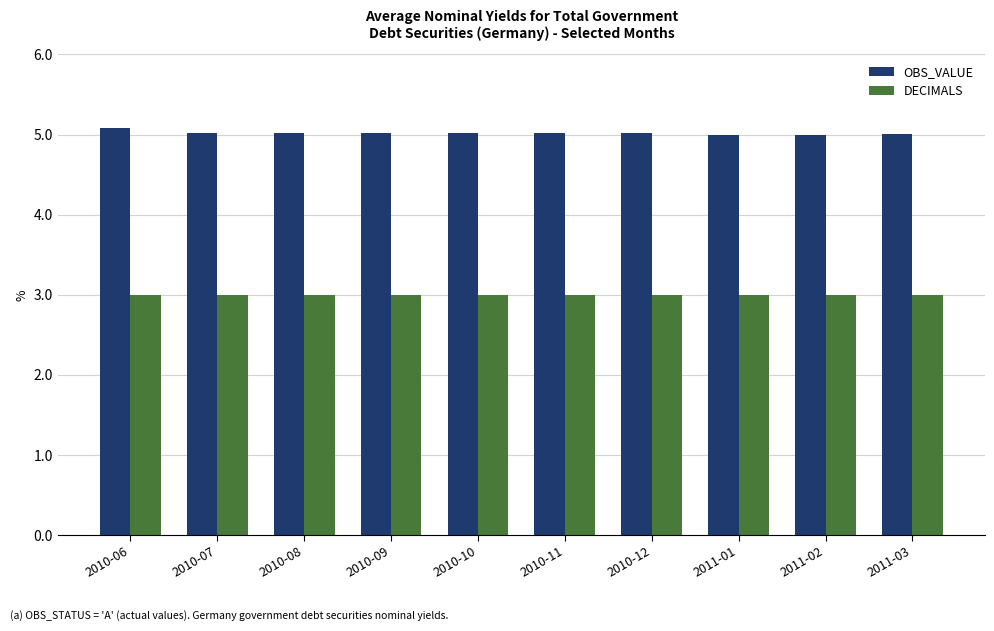

What is the lowest value of the OBS_VALUE series?

5.0